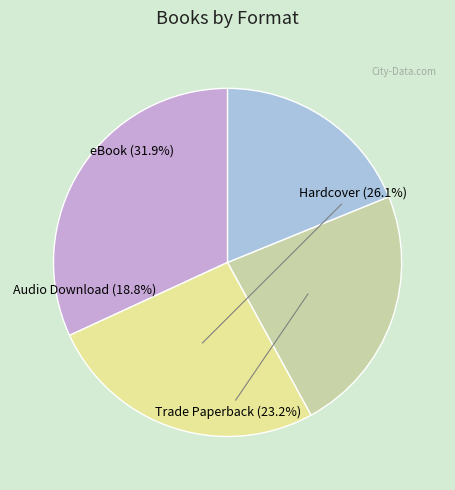

Which category has the smallest portion of the pie?

Audio Download